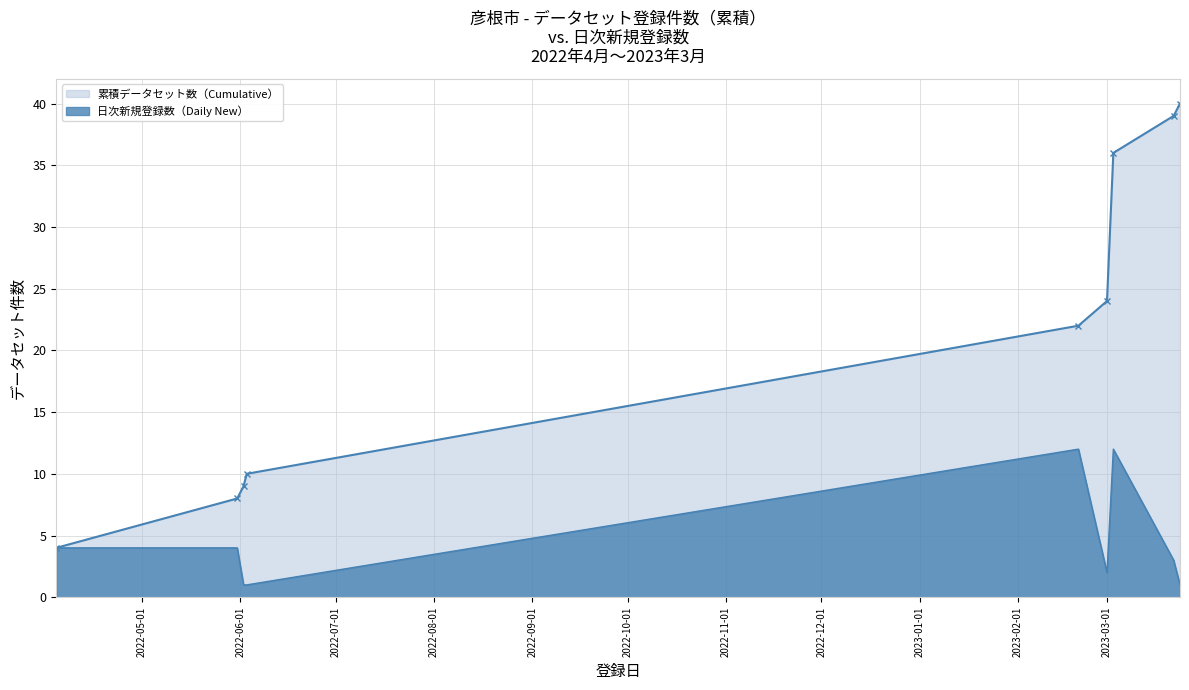

How many data points in 累積データセット数（Cumulative） are less than 22?

4